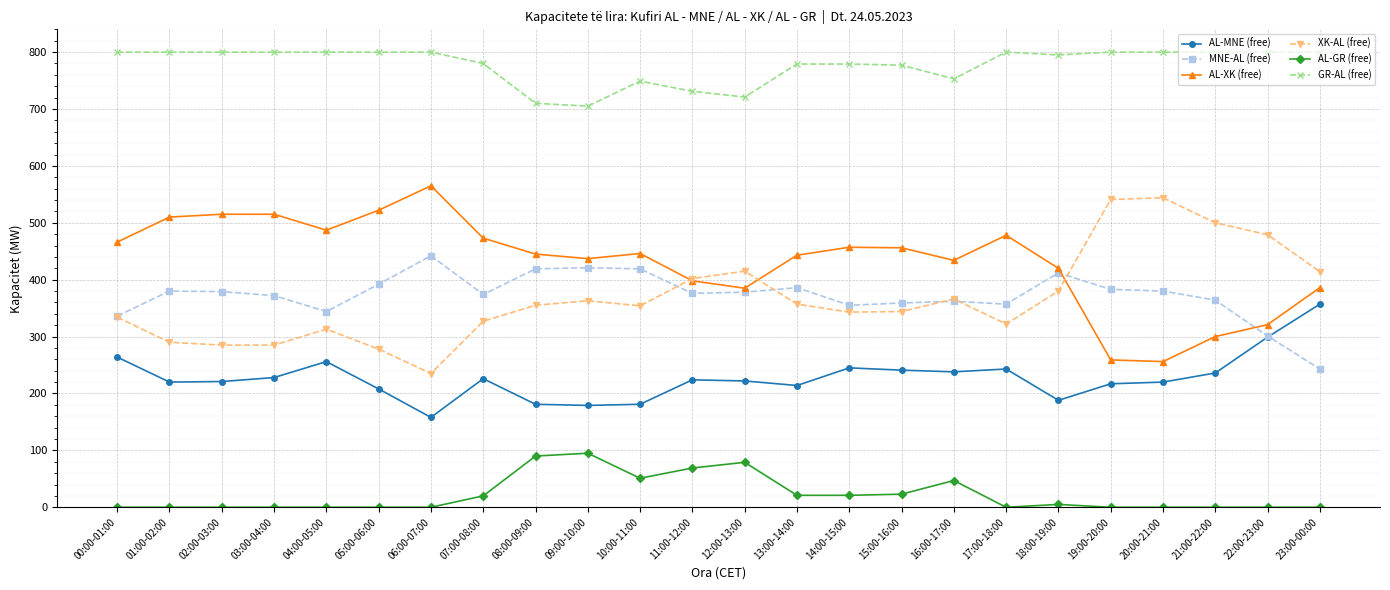

True or false: XK-AL (free) has a value of 235 at 06:00-07:00.

True